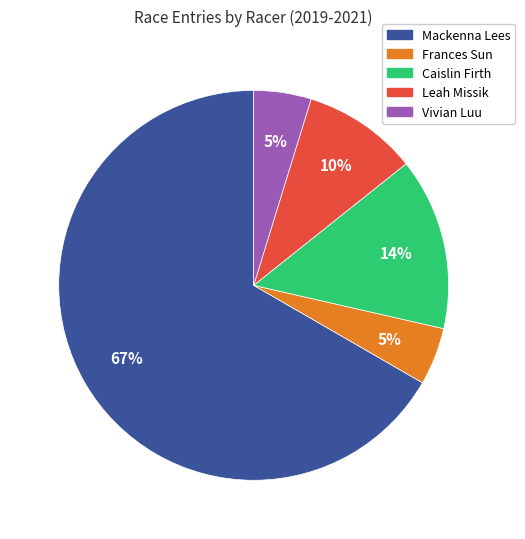

Which has a higher value, Mackenna Lees or Caislin Firth?

Mackenna Lees